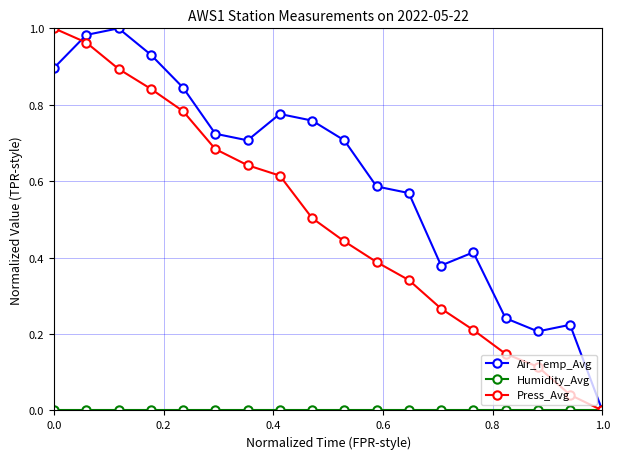

How many positive values does the Press_Avg series have?

17